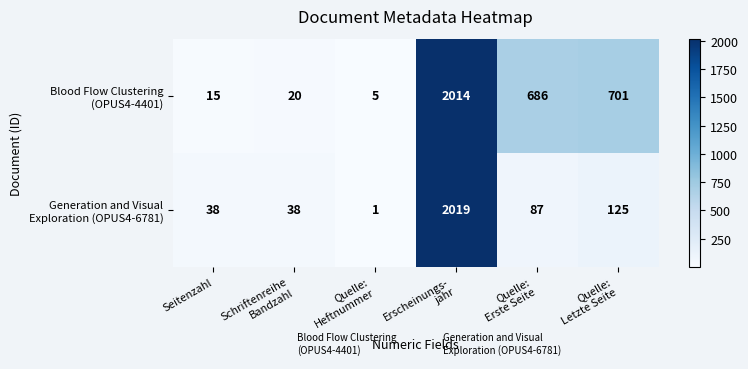

At which category does the chart reach its peak across all series?

Erscheinungs-
jahr